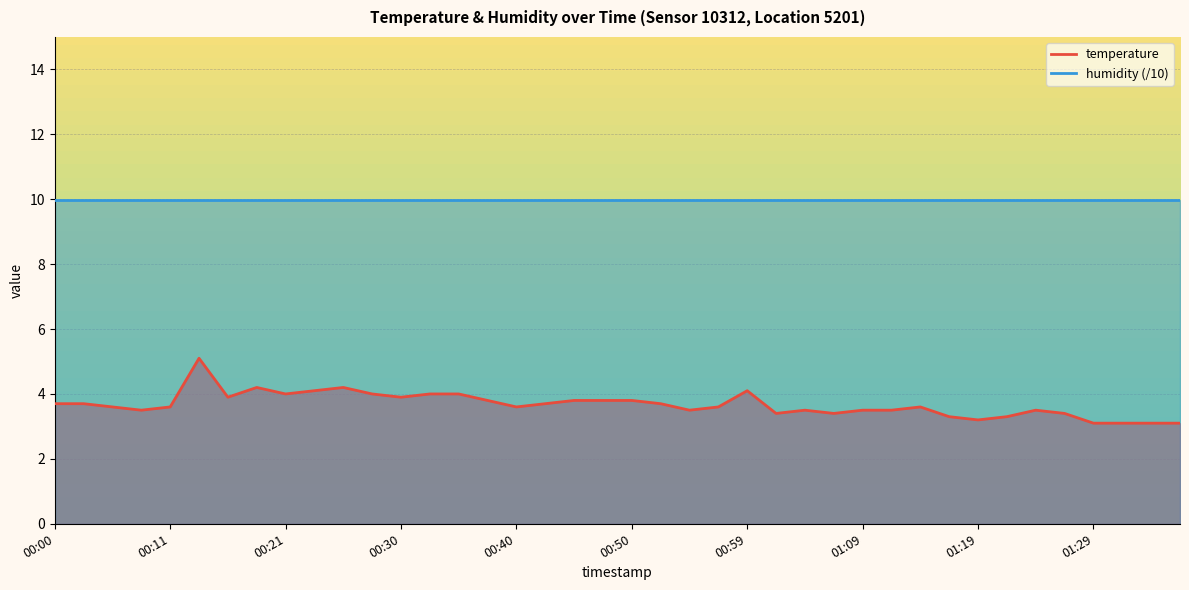

Reading left to right, what are all the values shown in this chart?

3.7	3.7	3.6	3.5	3.6	5.1	3.9	4.2	4.0	4.1	4.2	4.0	3.9	4.0	4.0	3.8	3.6	3.7	3.8	3.8	3.8	3.7	3.5	3.6	4.1	3.4	3.5	3.4	3.5	3.5	3.6	3.3	3.2	3.3	3.5	3.4	3.1	3.1	3.1	3.1